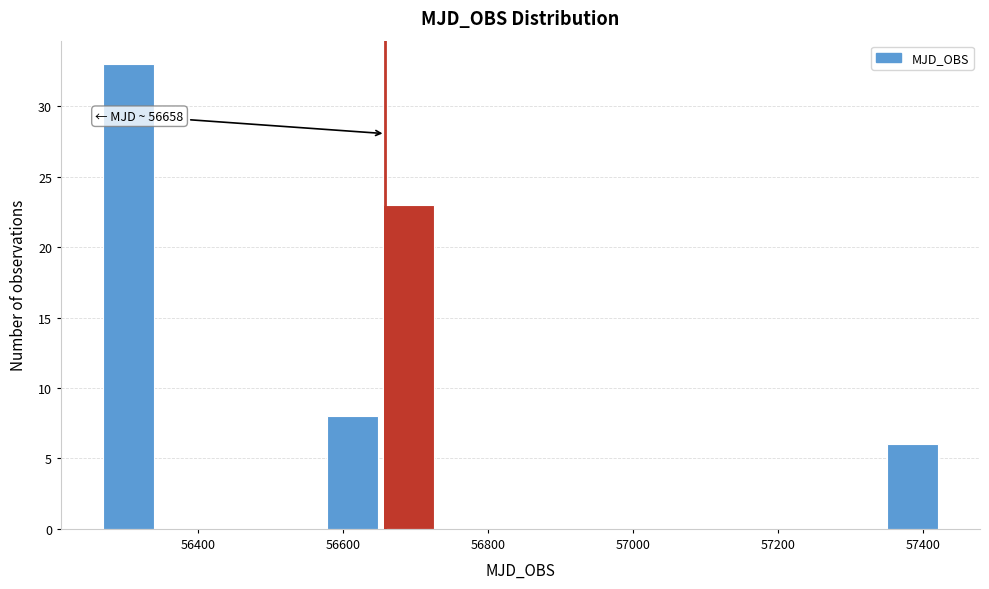

Around what value on the x-axis is the tallest bar? Give the approximate position of its centre, as read against the axis.

56300